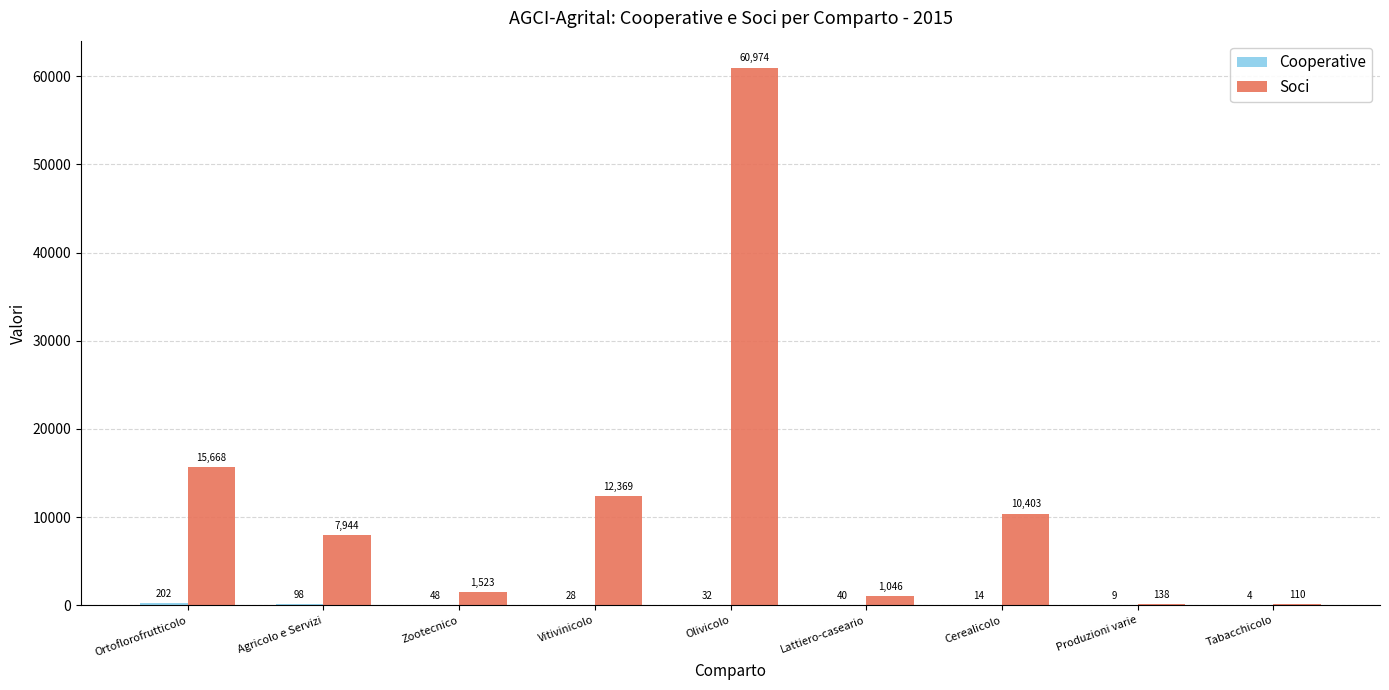

True or false: Soci has a value of 4044 at Cerealicolo.

False